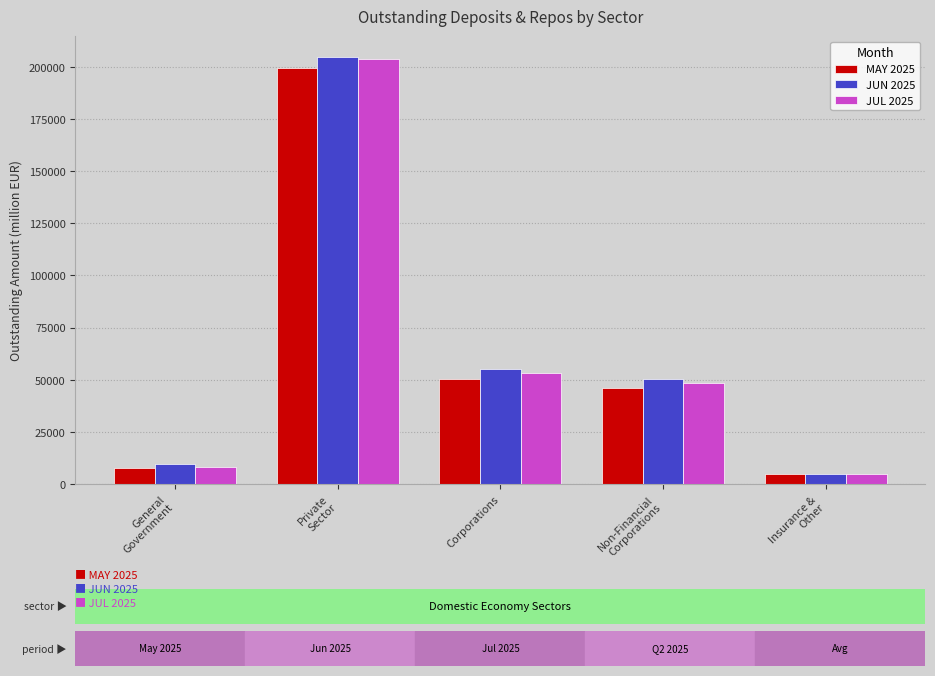

What is the label of the 3rd bar from the right?

Corporations